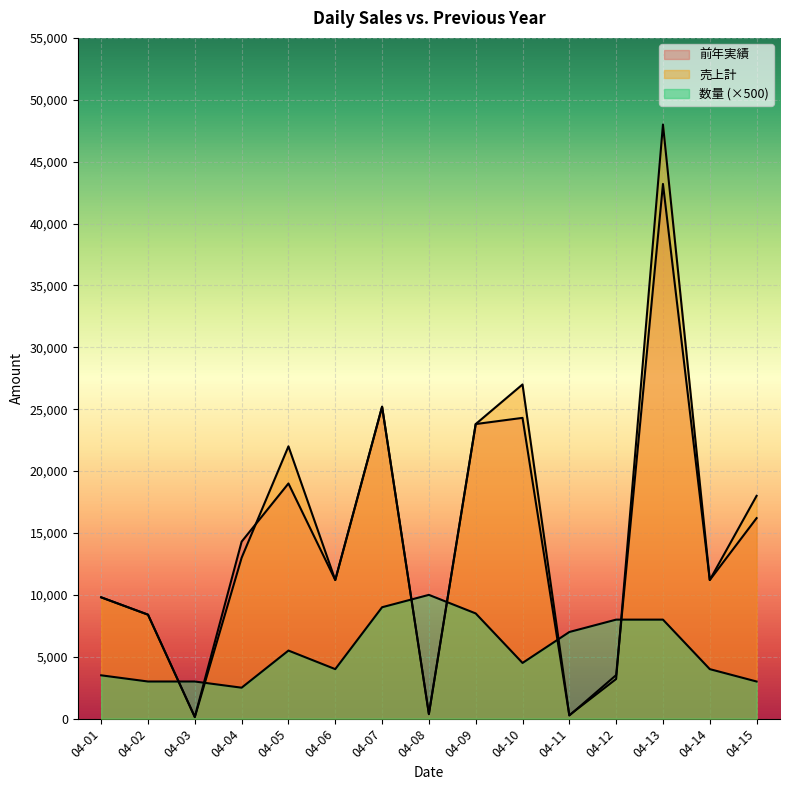

At how many categories does at least one series exceed 19164?

5